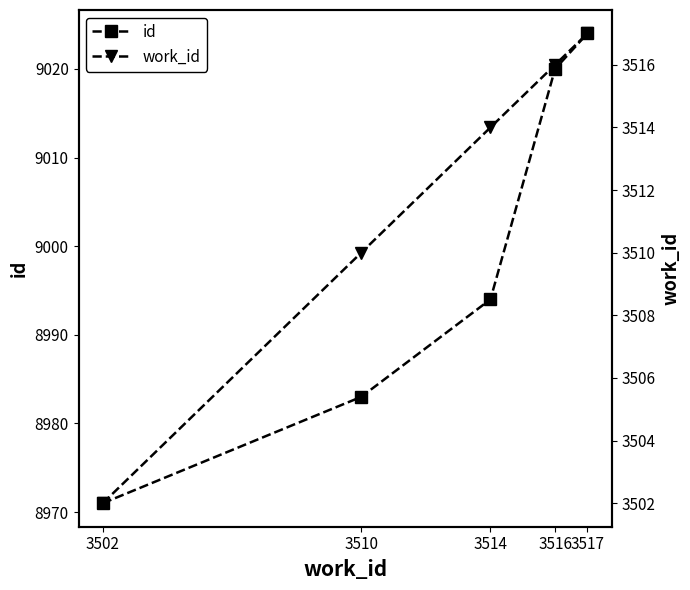

Which series changed the most between 3502 and 3510?

id